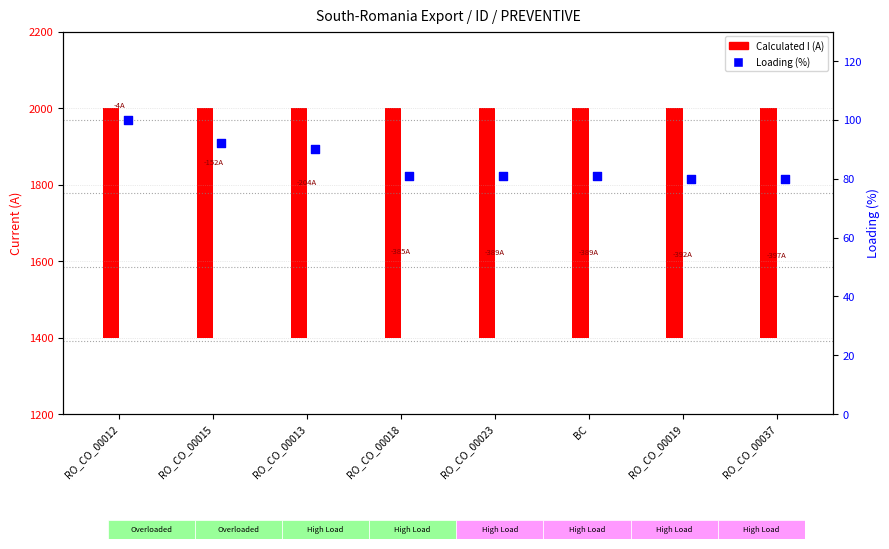

What is the ratio of the value at RO_CO_00019 to the value at RO_CO_00023?

1.0